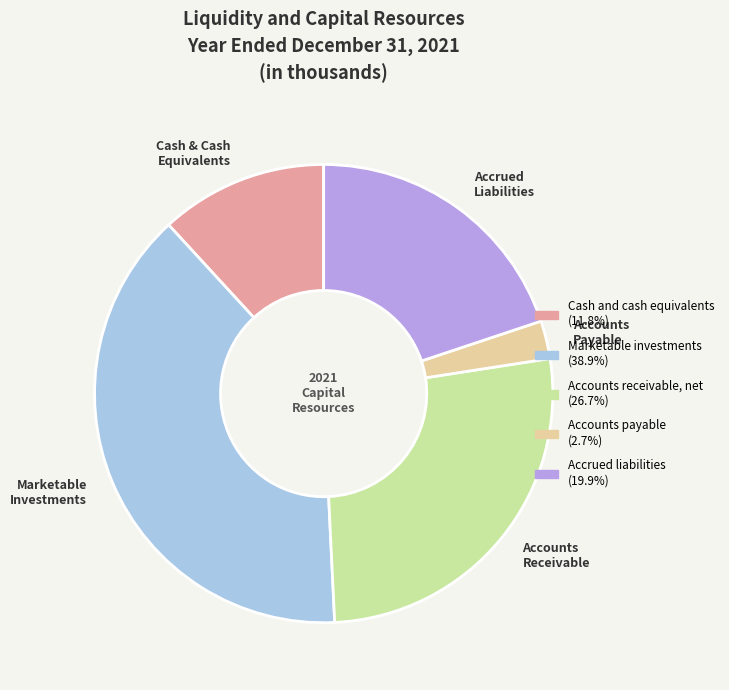

Count the number of slices in the pie.

5